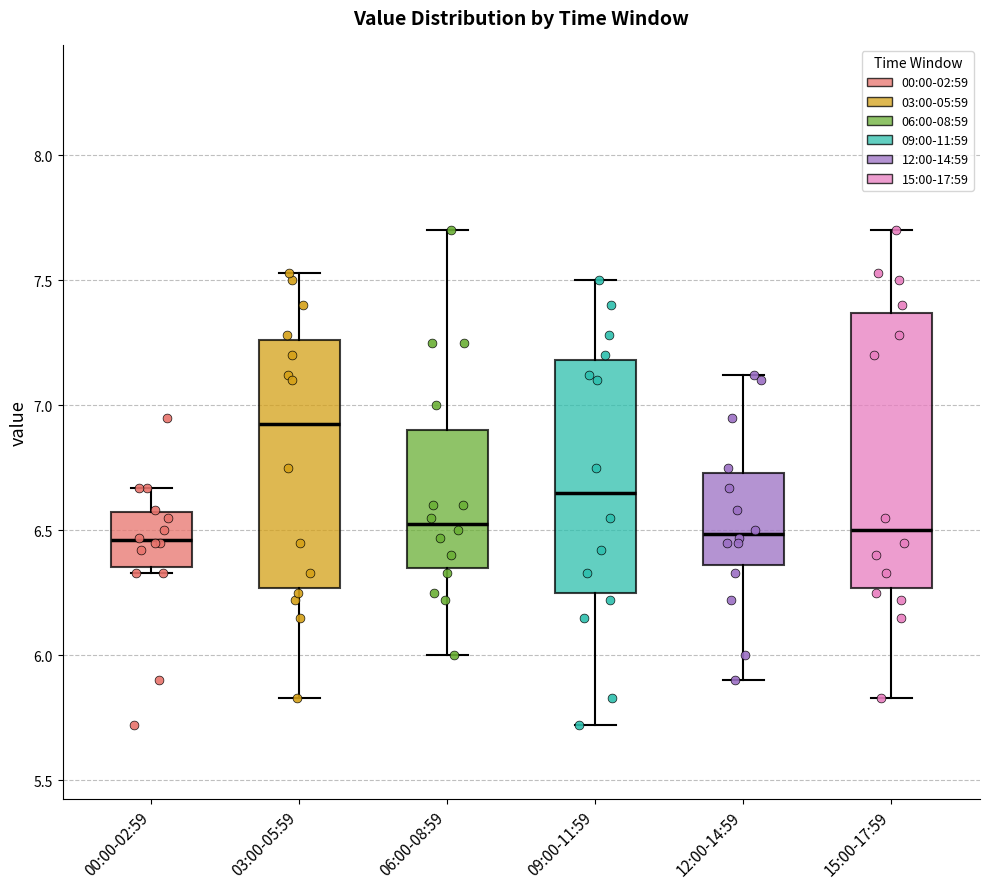

Where does the median line of the box for 15:00-17:59 sit on the y-axis? The values are not printed on the chart, so give them approximately, as read against the axis.

6.50